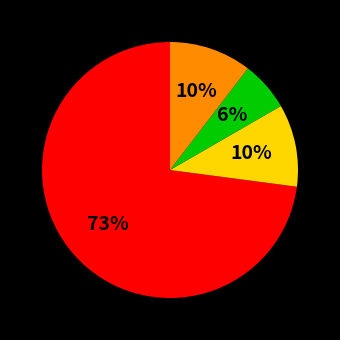

Does any single category account for the majority?

Yes